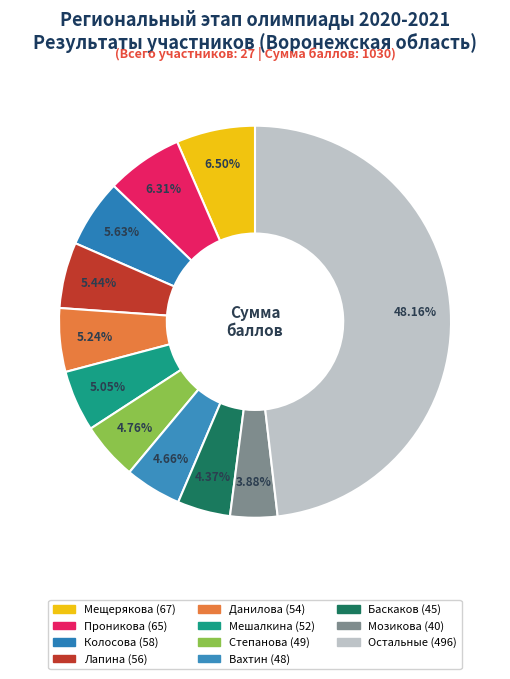

How many slices are in this pie chart?

11